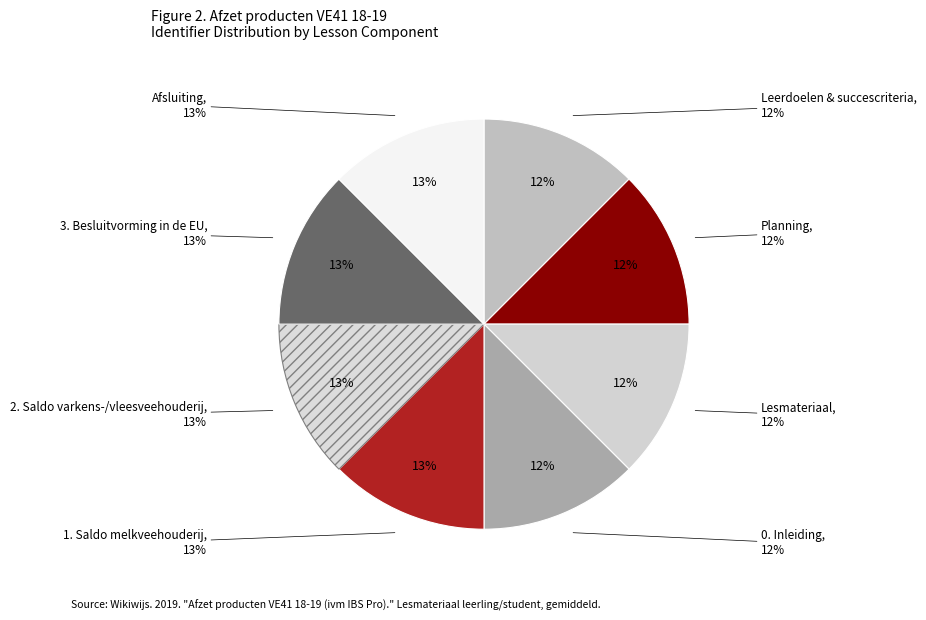

Is Afsluiting the majority of the pie?

No